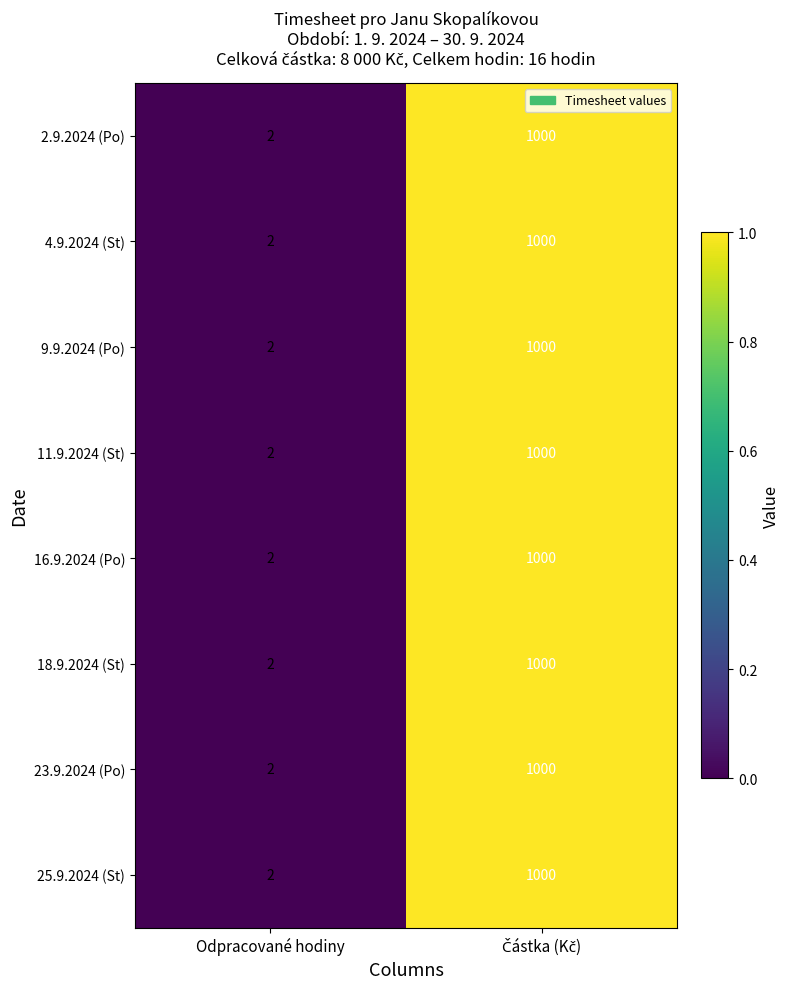

At which label is 16.9.2024 (Po) closest to 501?

Odpracované hodiny